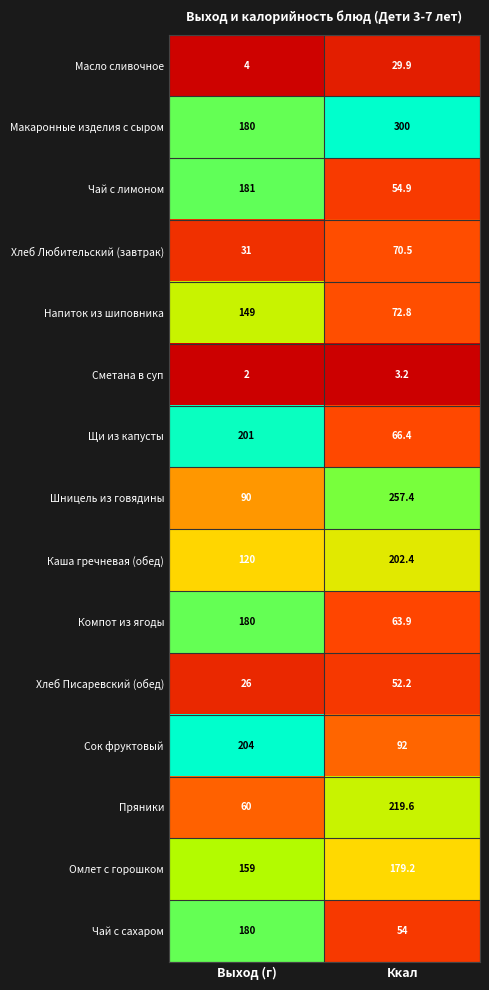

How many data points does each series have?

2